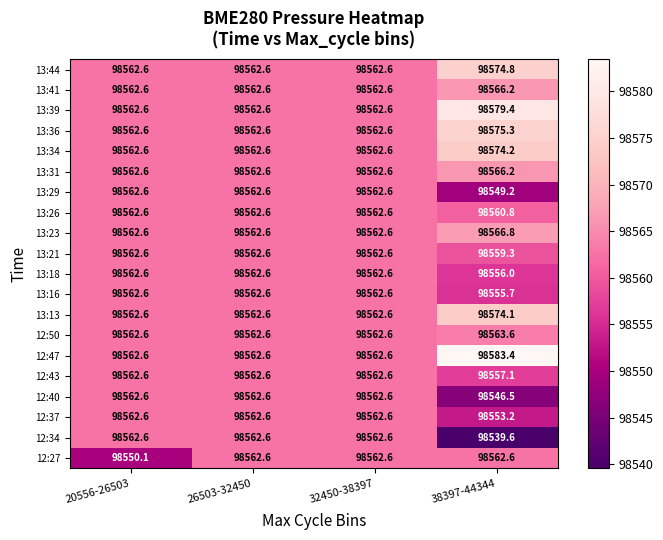

What is the average value of the 13:26 series?

98562.2